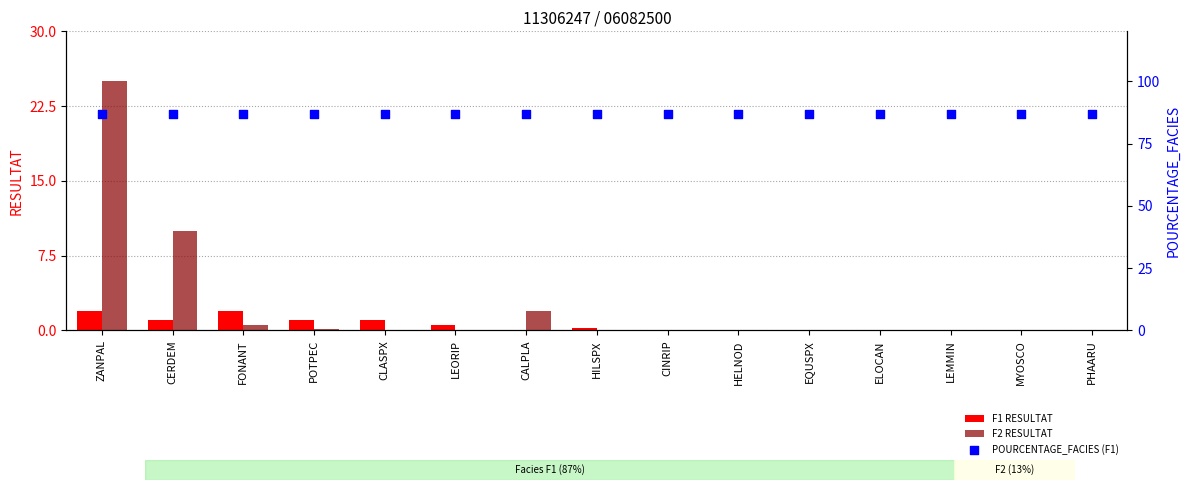

Which series has the largest total across all categories?

POURCENTAGE_FACIES (F1)